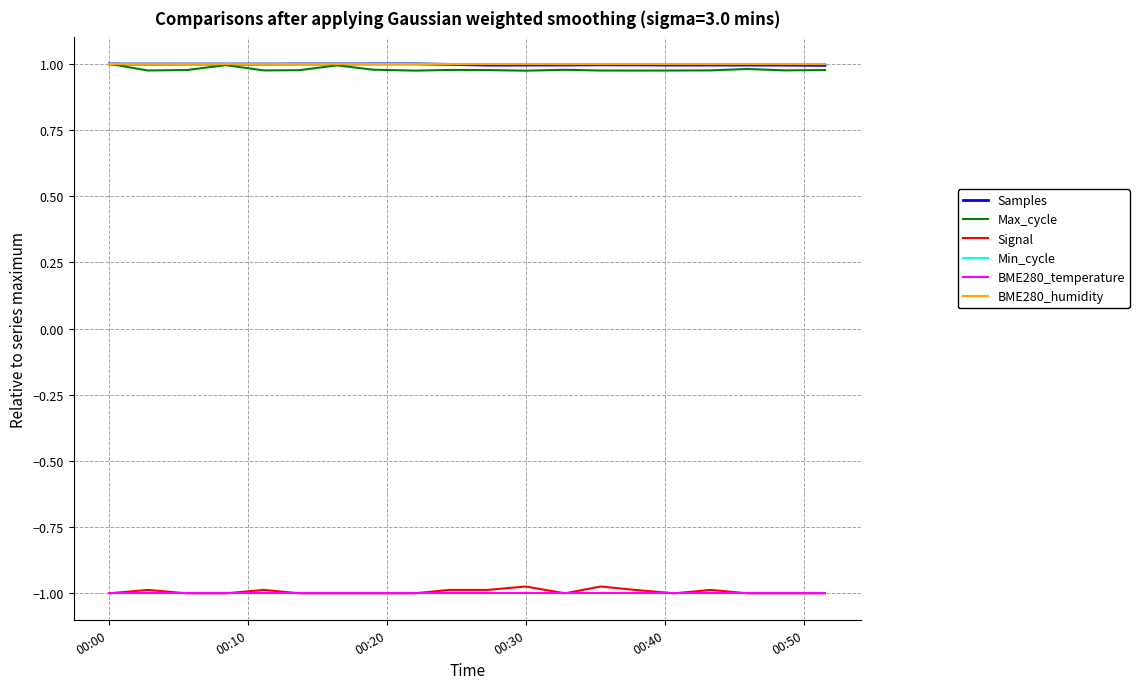

True or false: Signal and Max_cycle cross at least once.

False